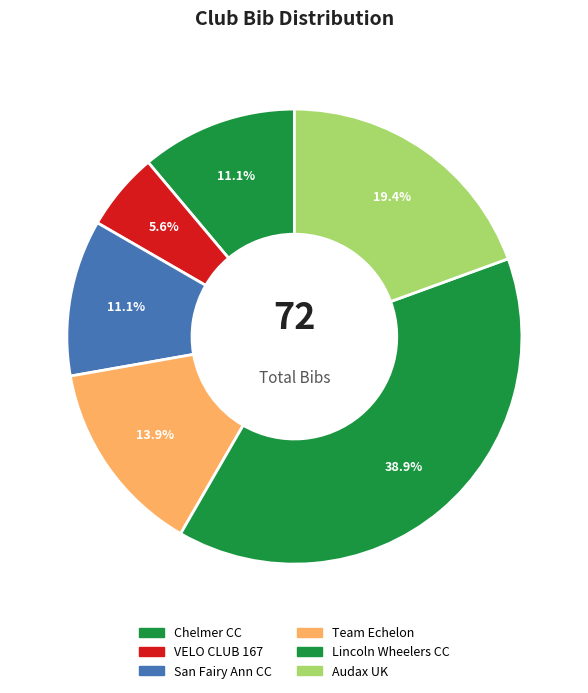

Is there a majority slice in this chart?

No